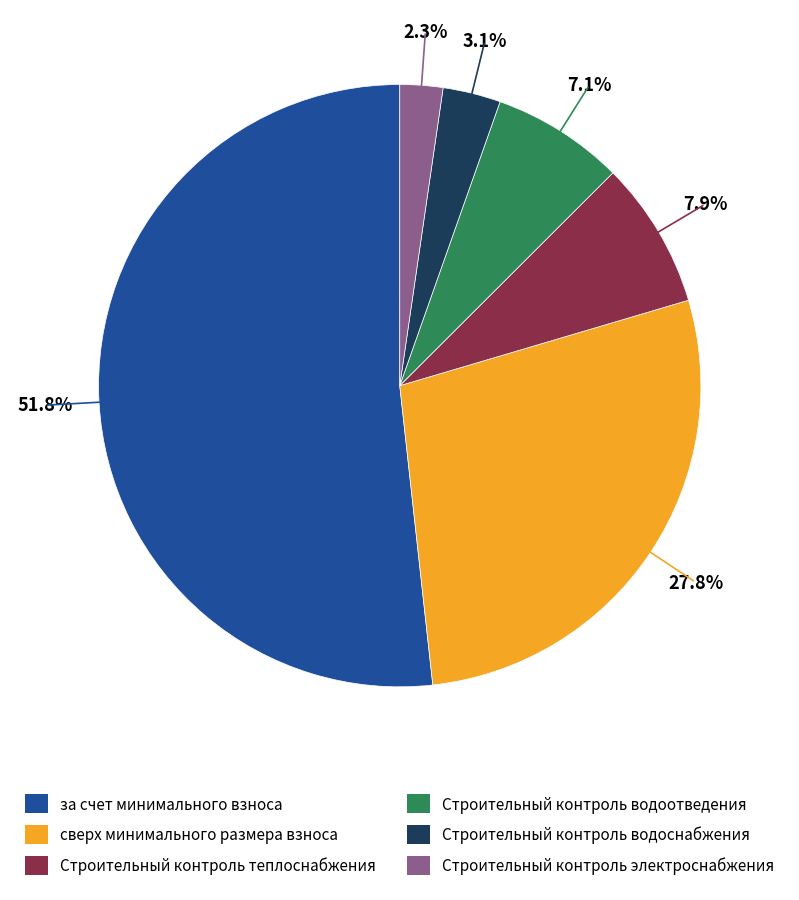

Which slice represents more than half of the pie?

за счет минимального взноса